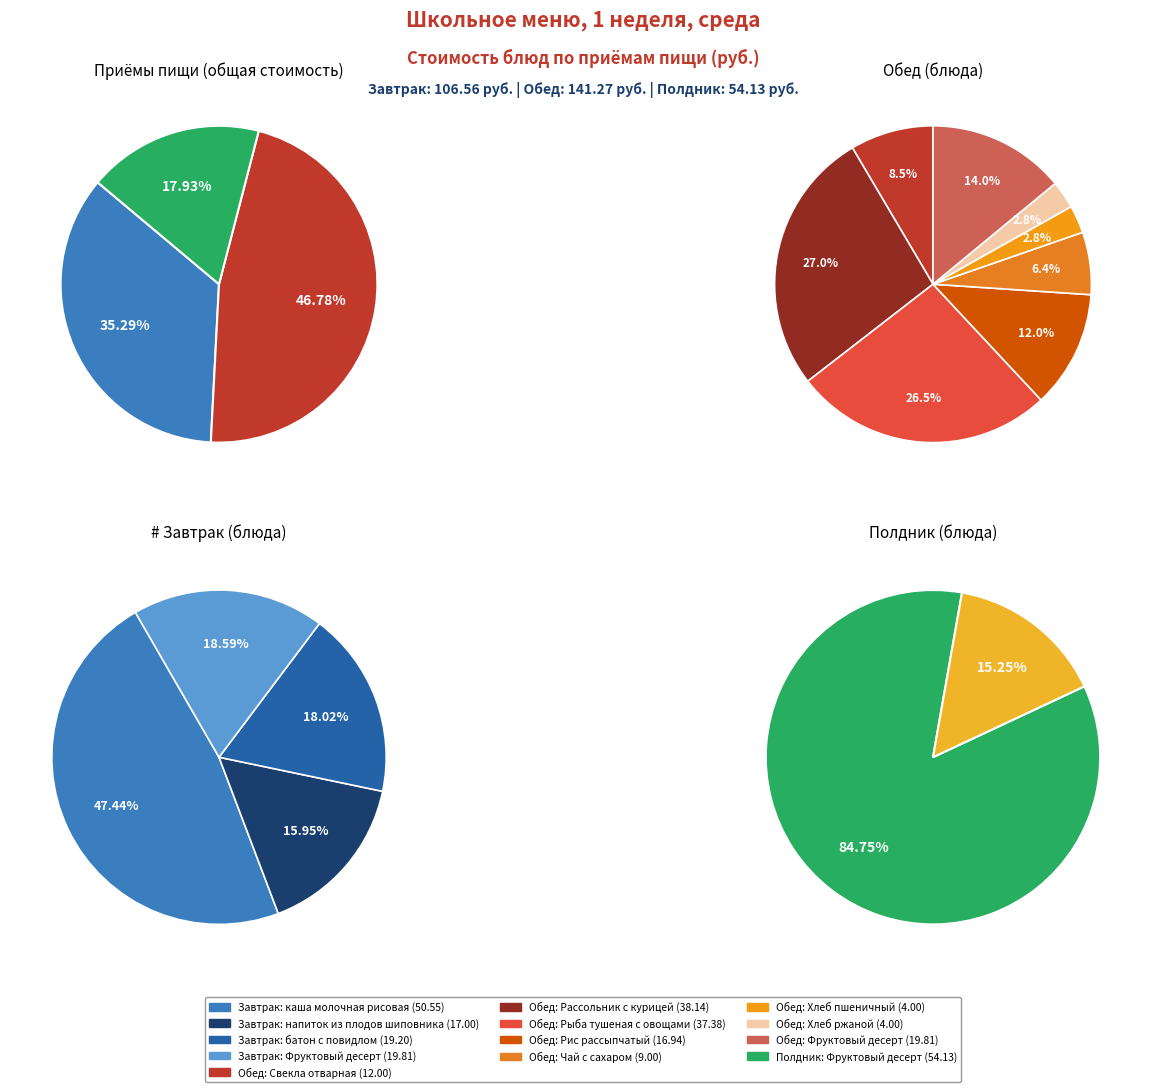

Which category has the biggest portion of the pie?

Фруктовый десерт (полдник)